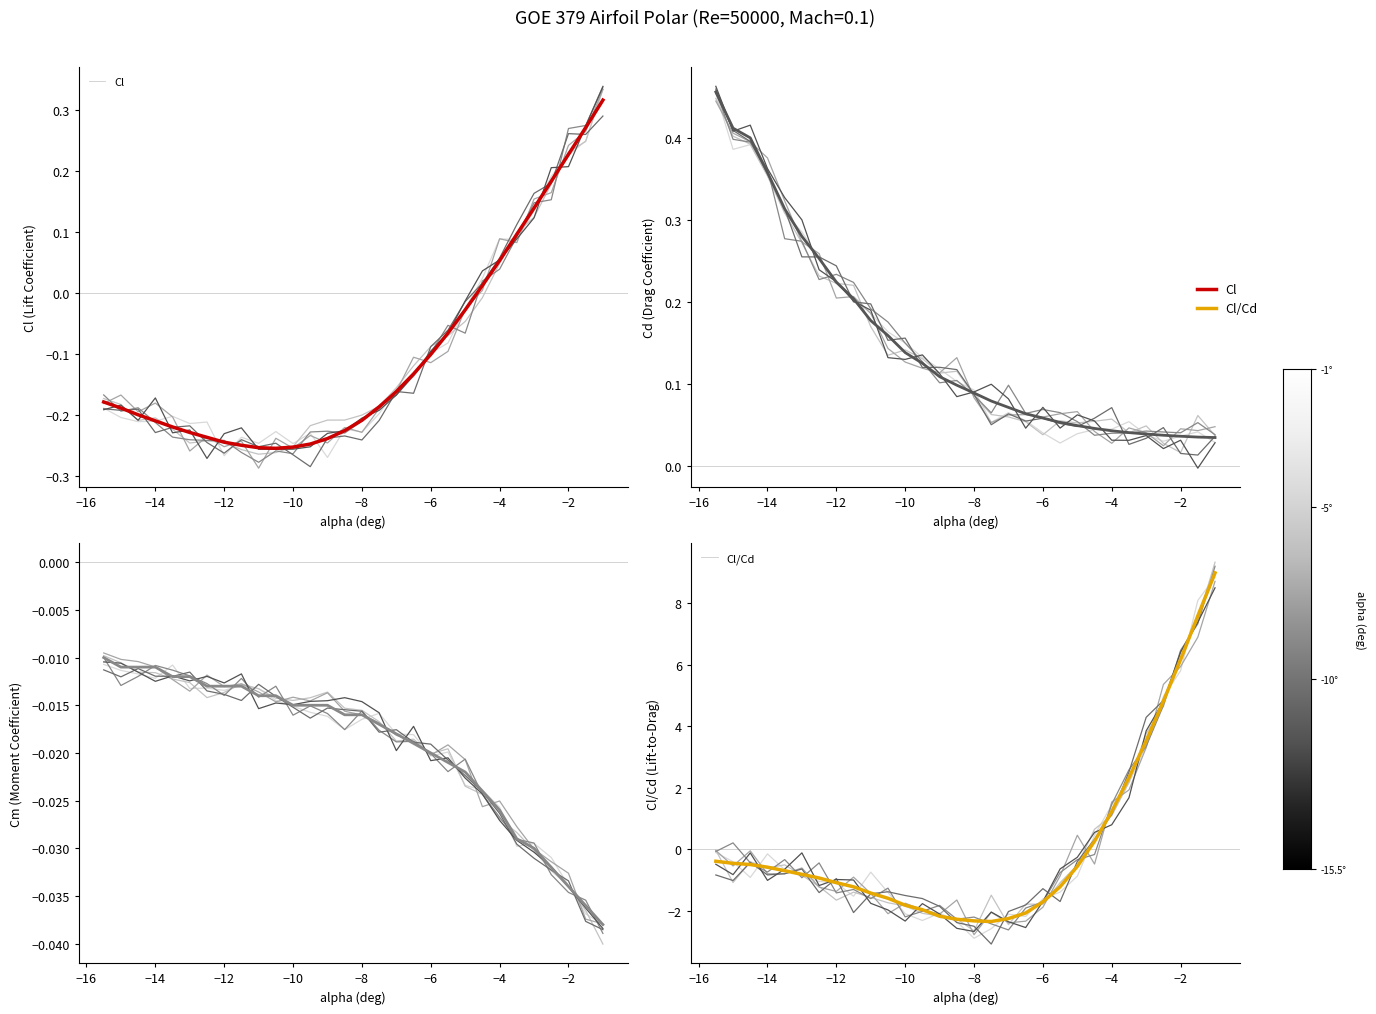

True or false: Cm and Cd cross at least once.

False